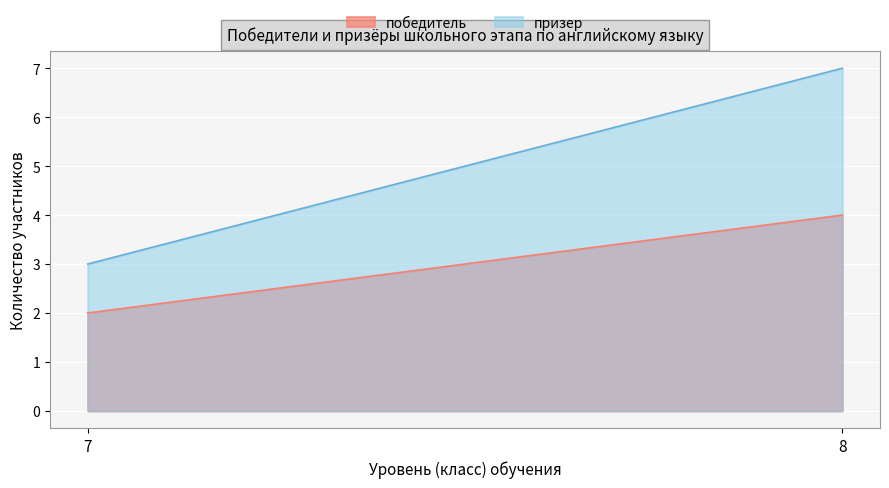

True or false: призер has a value of 2 at 7.

False